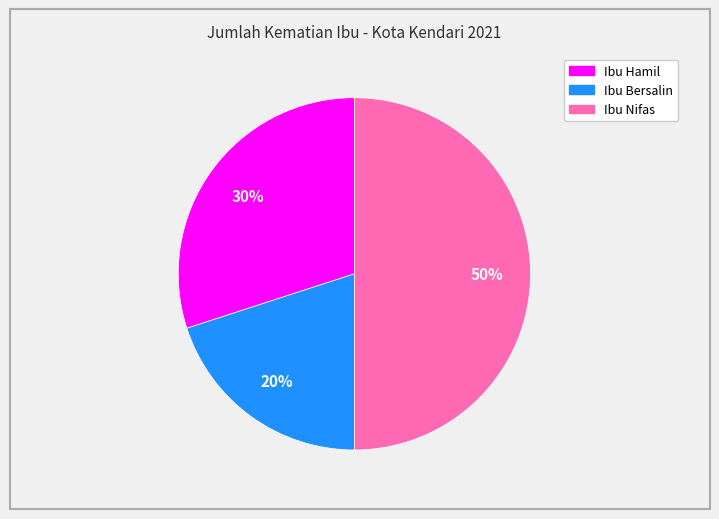

What percentage is the Ibu Bersalin slice, to the nearest percent?

20%